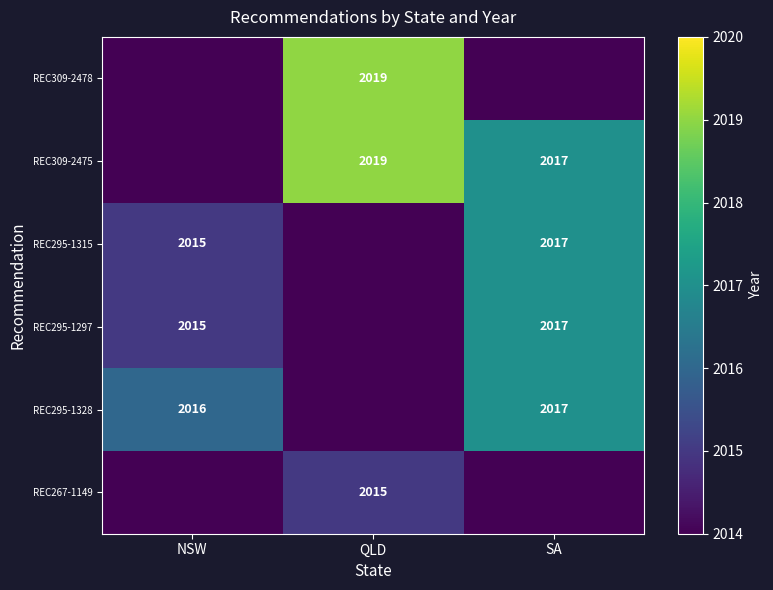

The value of REC309-2478 at QLD is 2019. True or false?

True